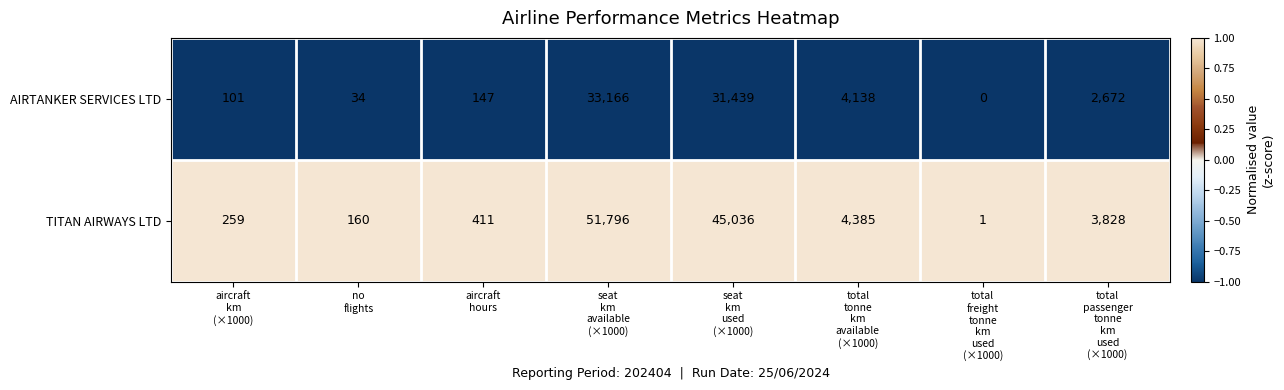

At how many categories does at least one series exceed 0?

8